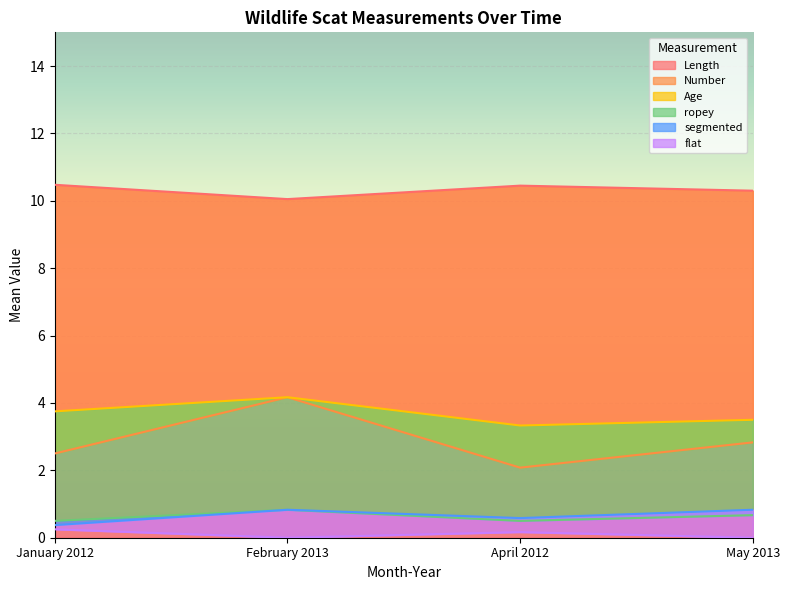

How many interior local valleys does the Length series have?

1